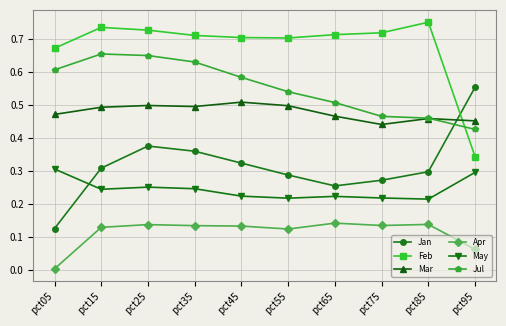

What is the sum of all Jan values?

3.2